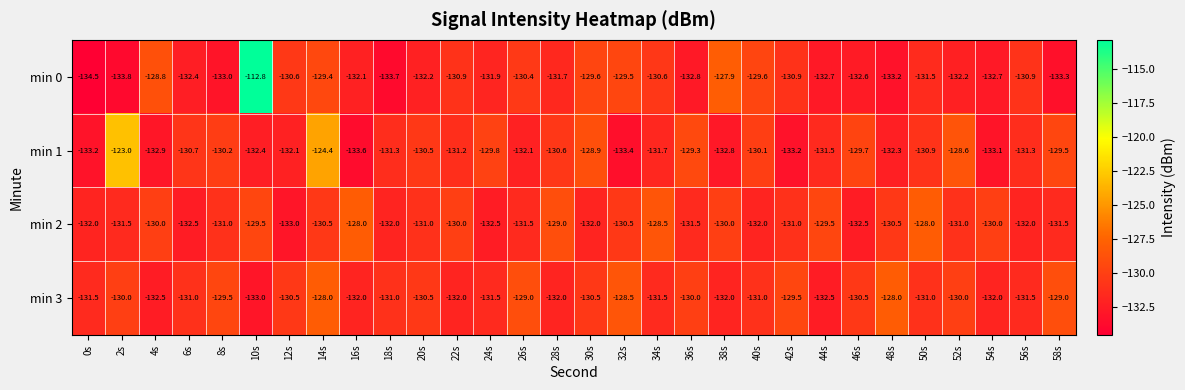

Which series has the largest total across all categories?

min 3